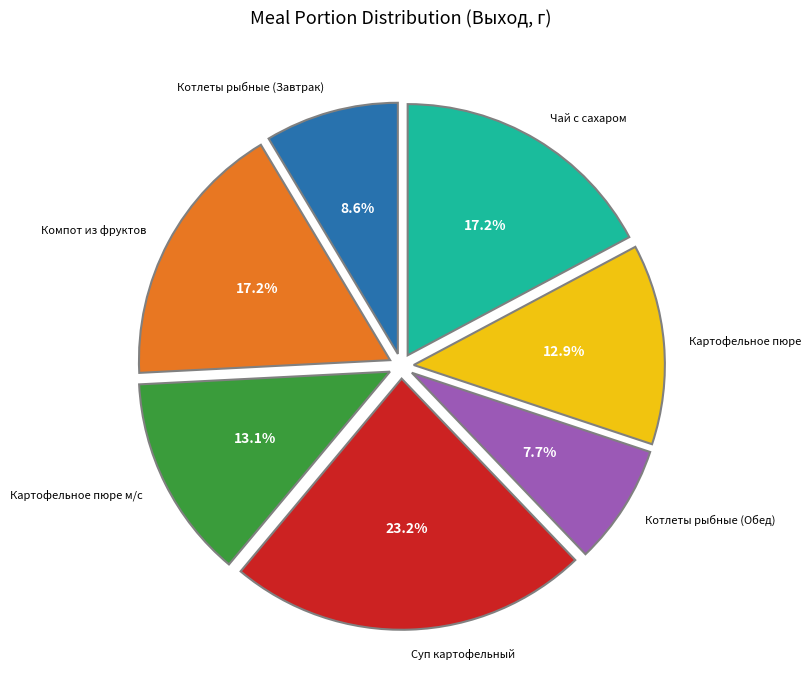

Combined, do Котлеты рыбные (Завтрак) and Компот из фруктов account for over 50%?

No